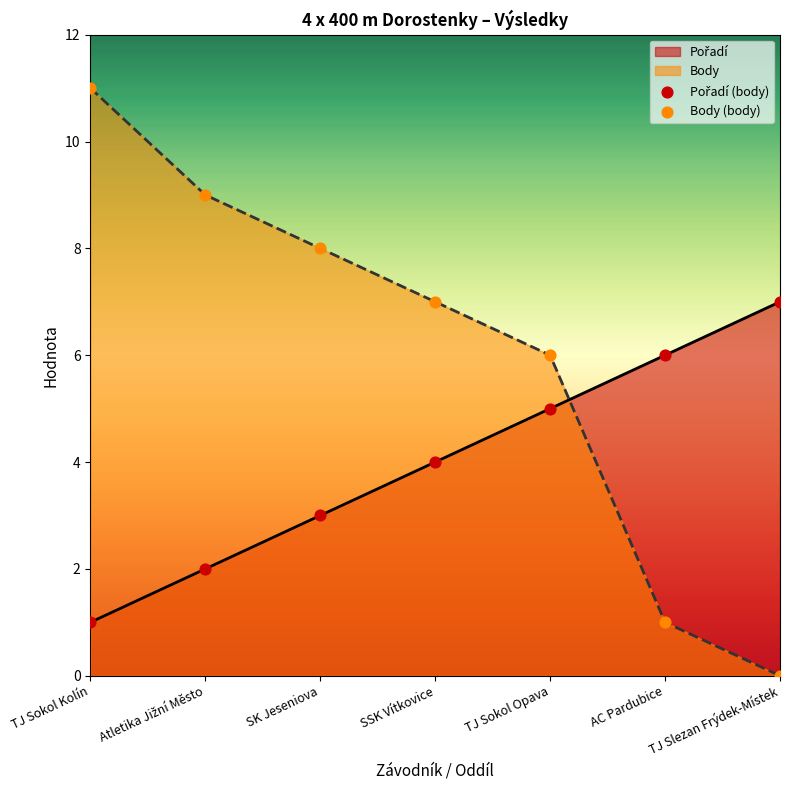

At how many categories does at least one series exceed 1?

7